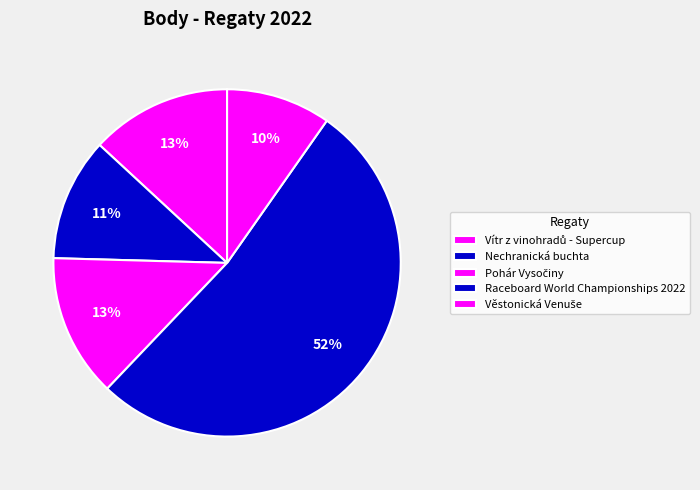

What portion of the pie excludes Nechranická buchta?

88.6%